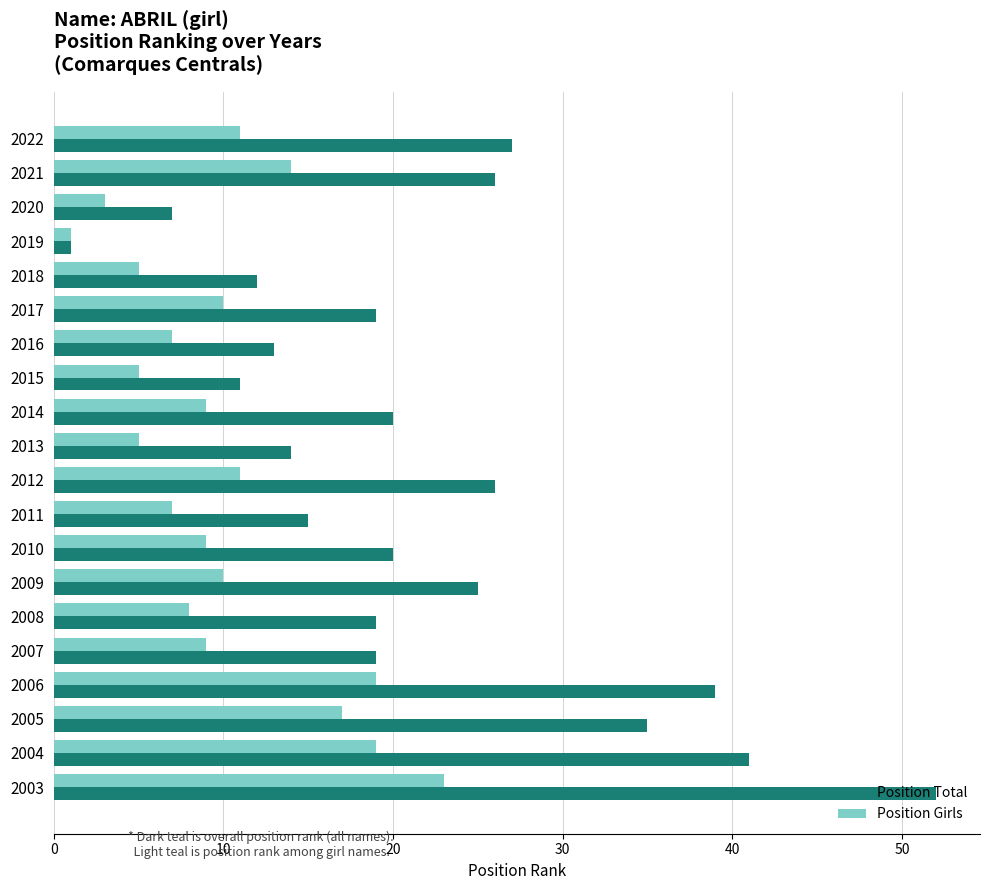

Which series has the largest range (max minus min)?

Position Total